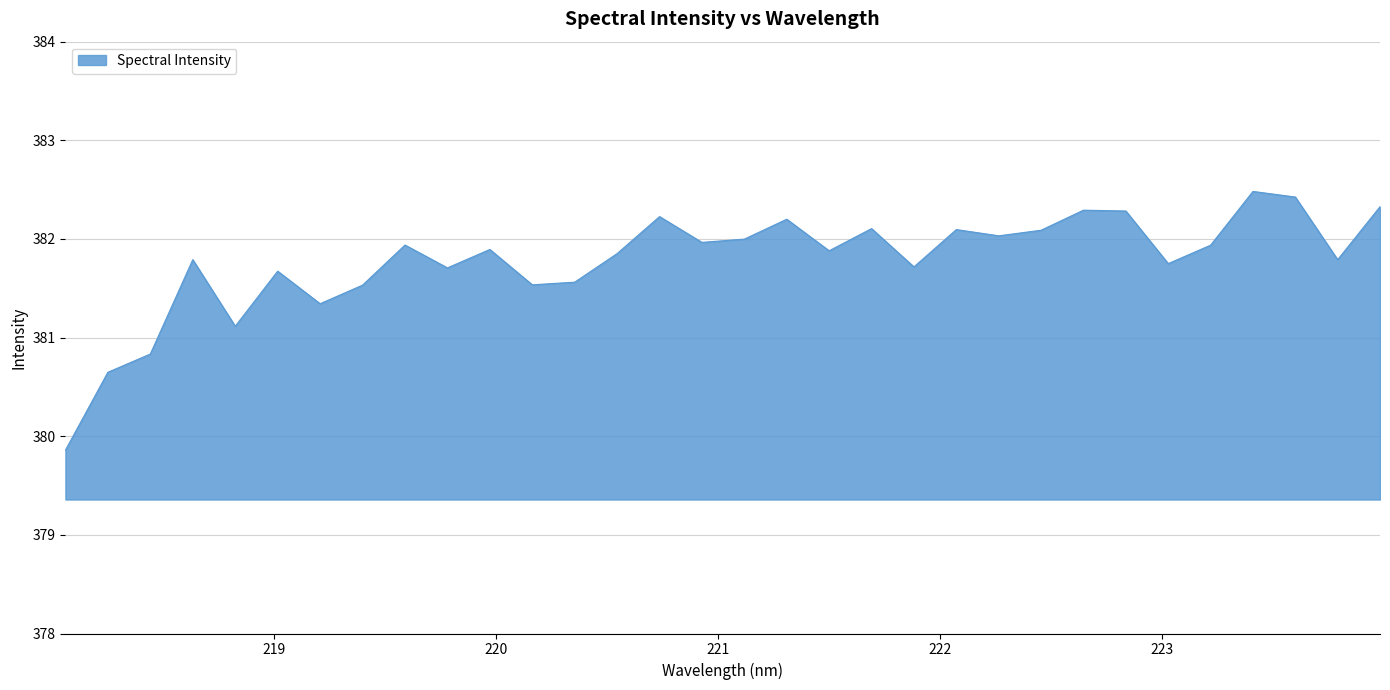

What is the smallest value displayed?

379.9